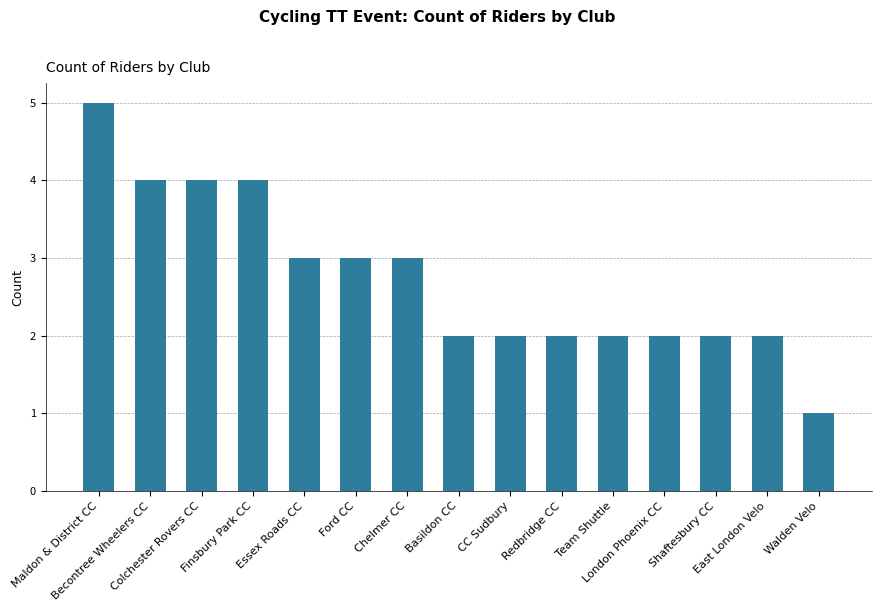

Are the bars horizontal?

No